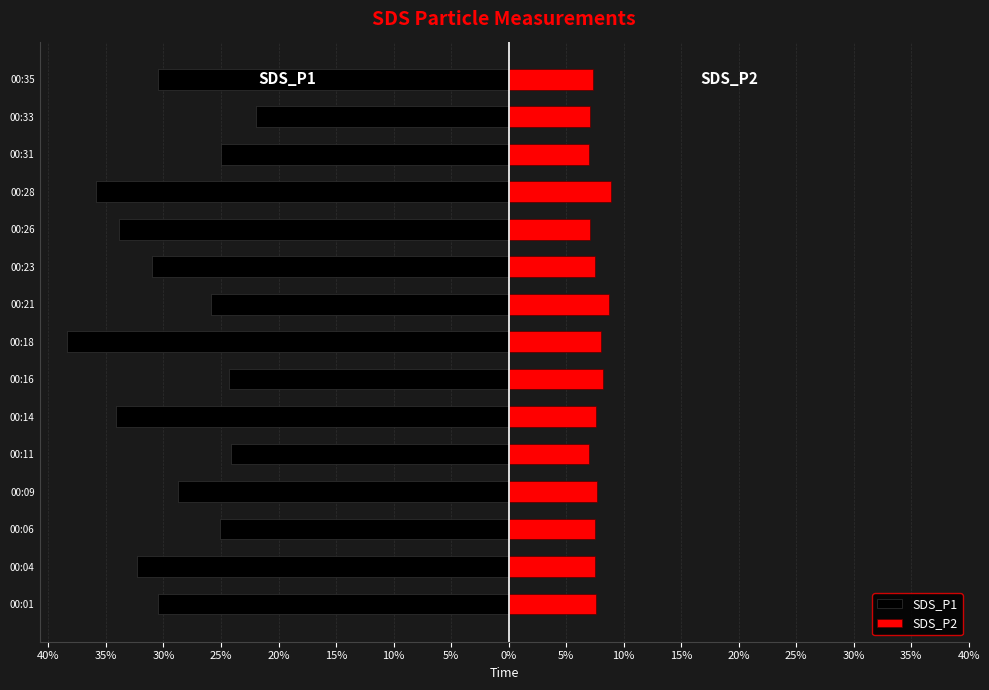

What is the average value of the SDS_P2 series?

7.7